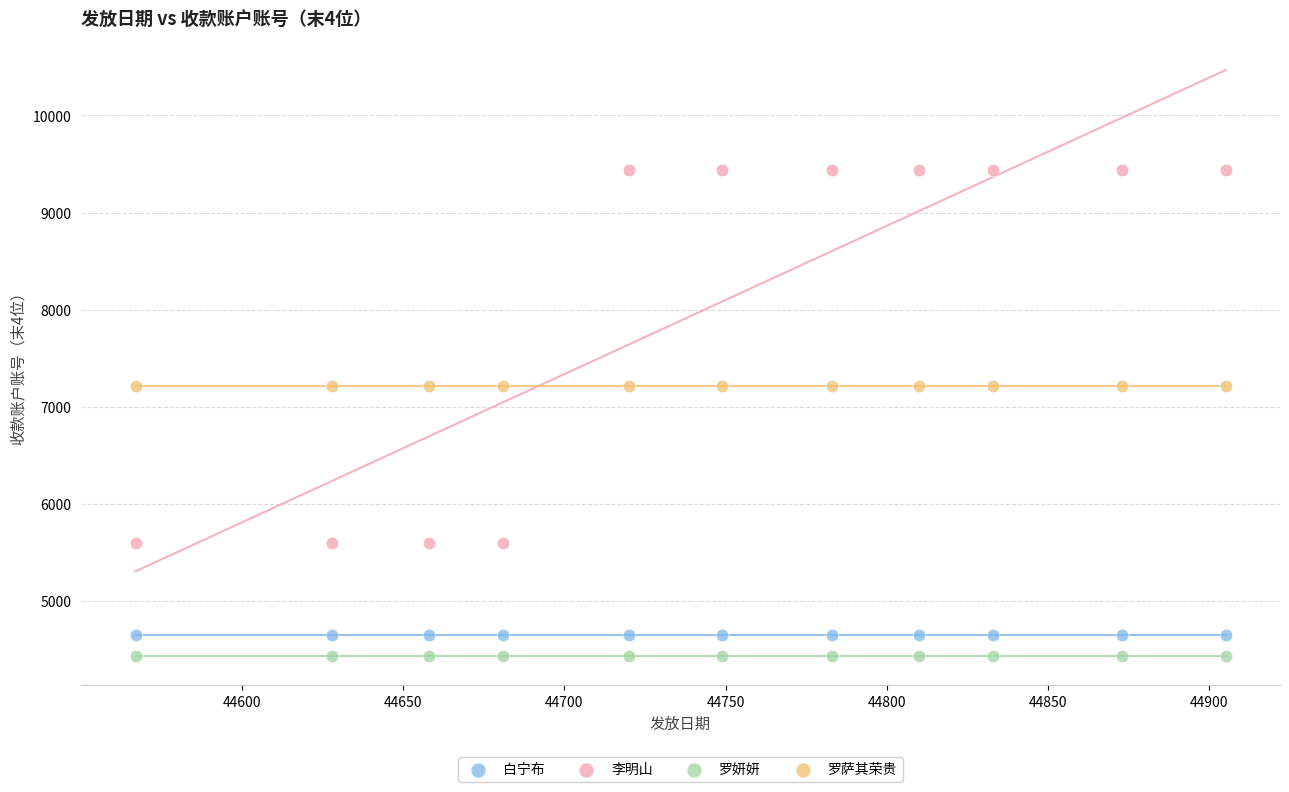

Which series contains the highest Y value?

李明山